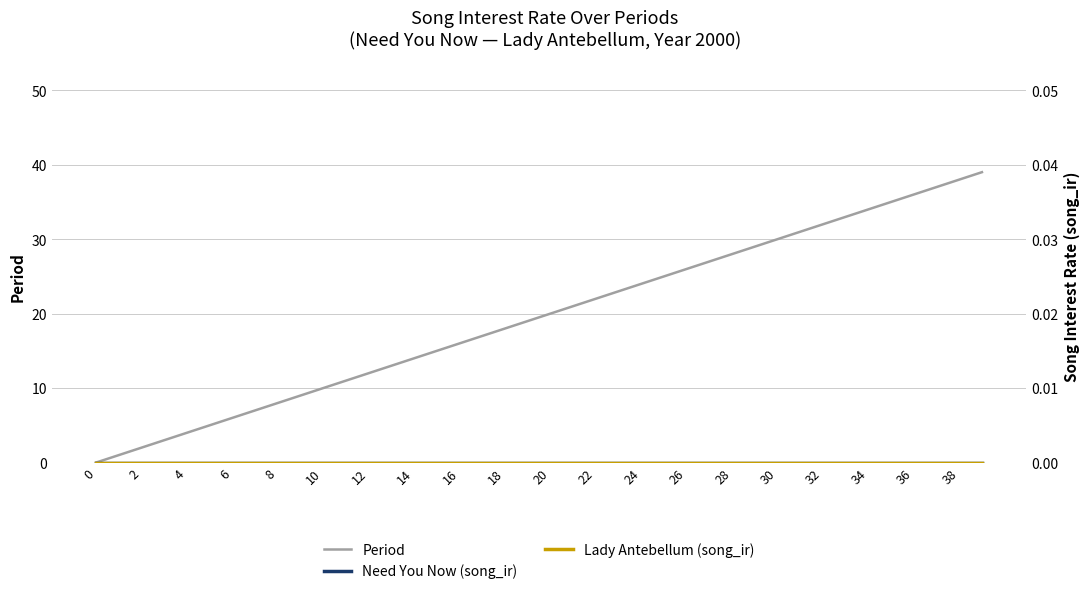

What are all the series names shown in the legend?

Period, Need You Now (song_ir), Lady Antebellum (song_ir)